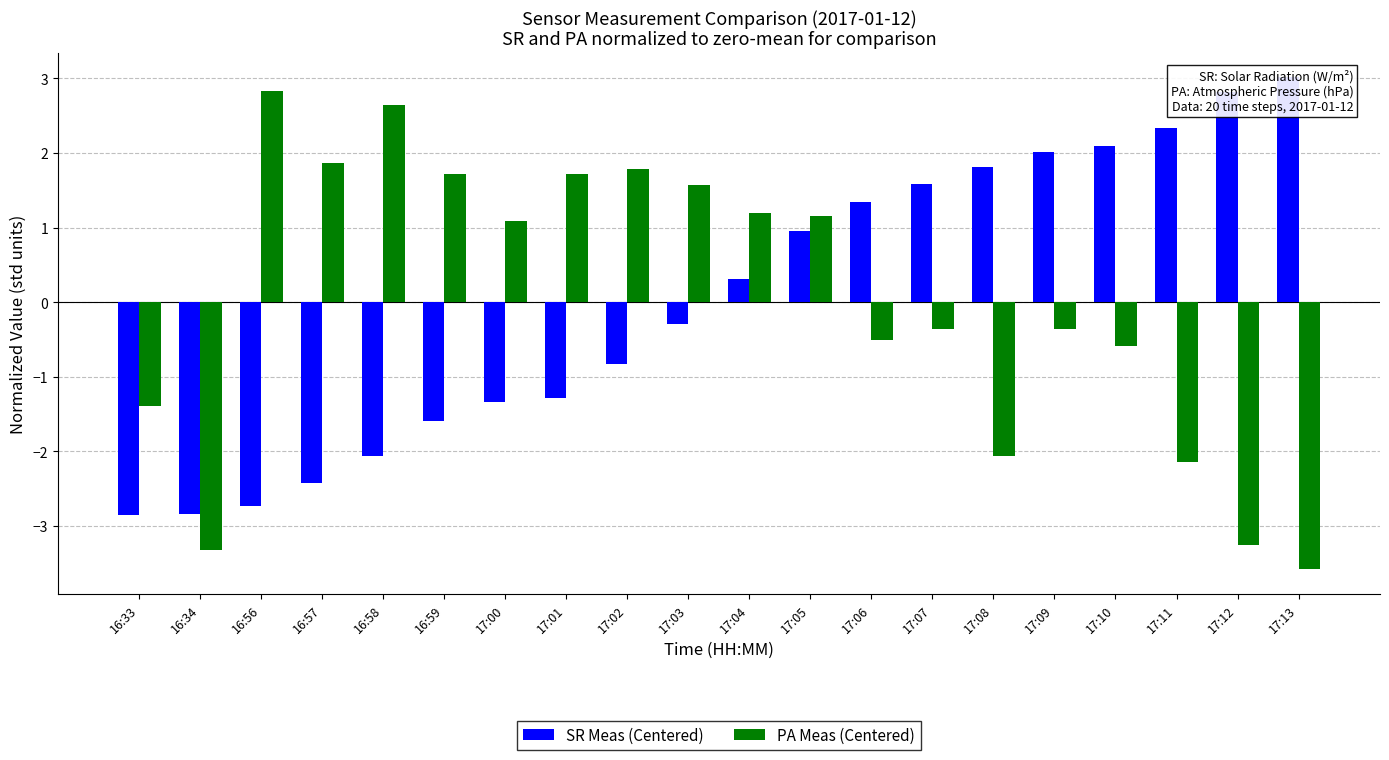

The PA Meas (Centered) series shows -0.6 at 17:07. True or false?

False